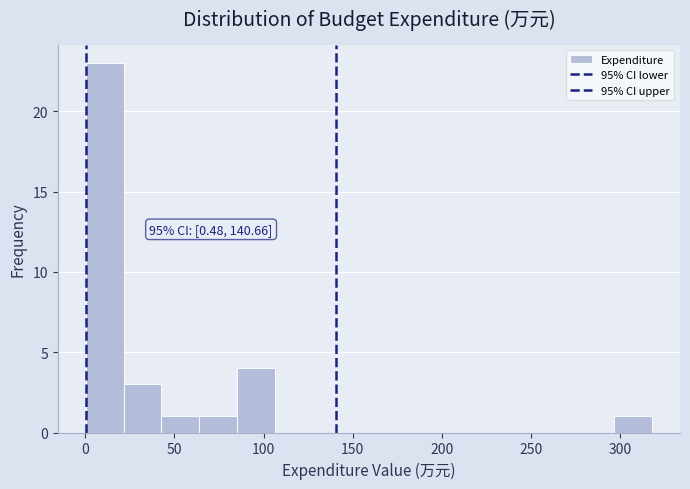

Over which range of the x-axis is the bar tallest?

0 to 20